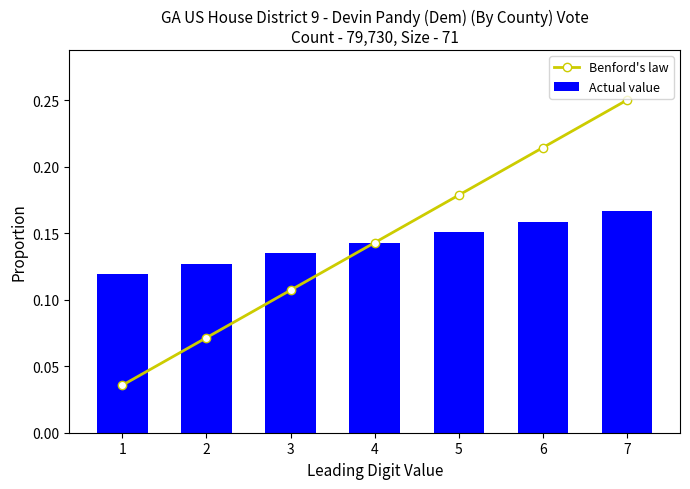

How many Actual value values are between 0 and 1?

7